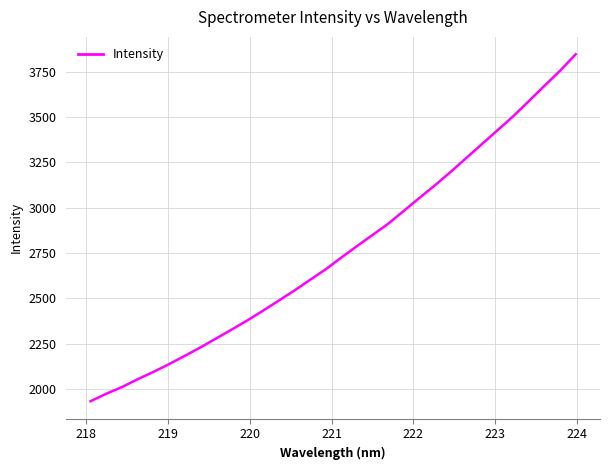

What is the maximum value shown in the chart?

3846.8